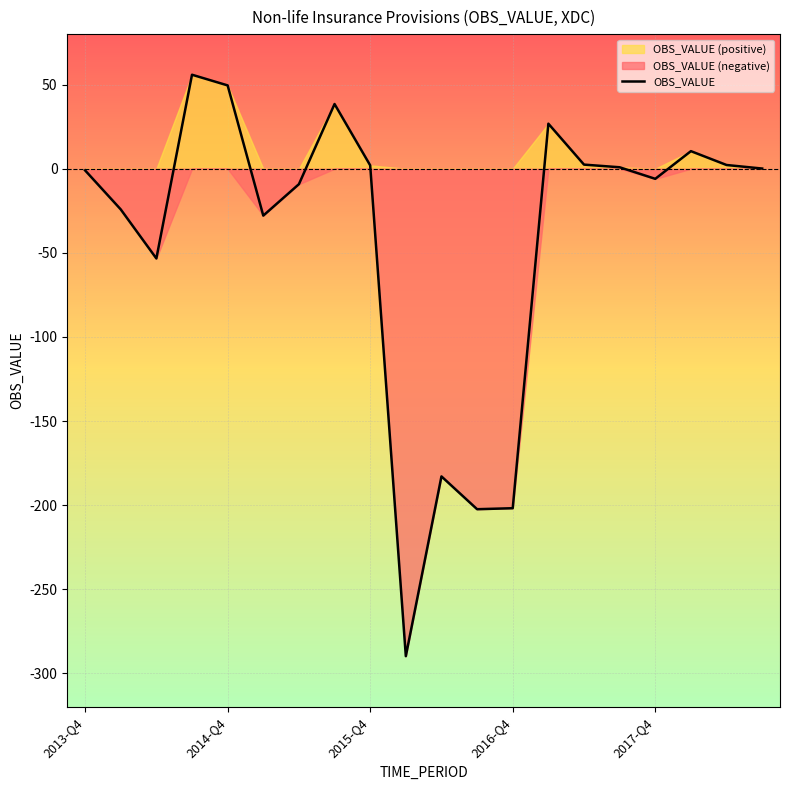

What is the highest value of the OBS_VALUE series?

55.9